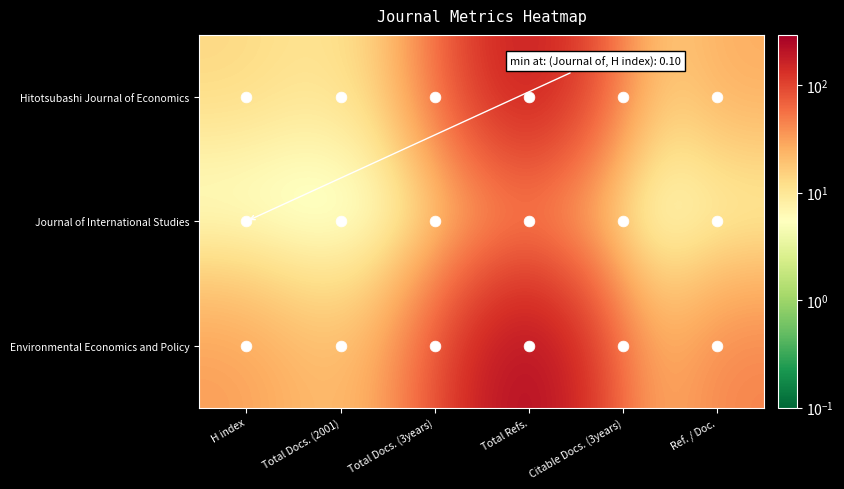

Which series has the largest total across all categories?

Environmental Economics and Policy